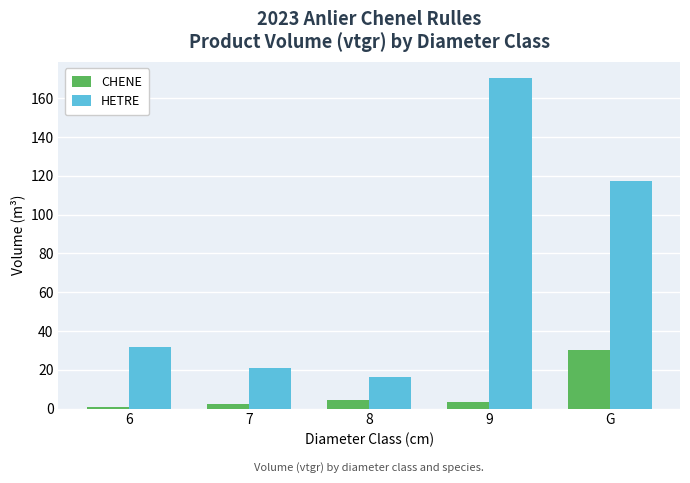

What is the spread (max minus min) of values at 8?

11.9